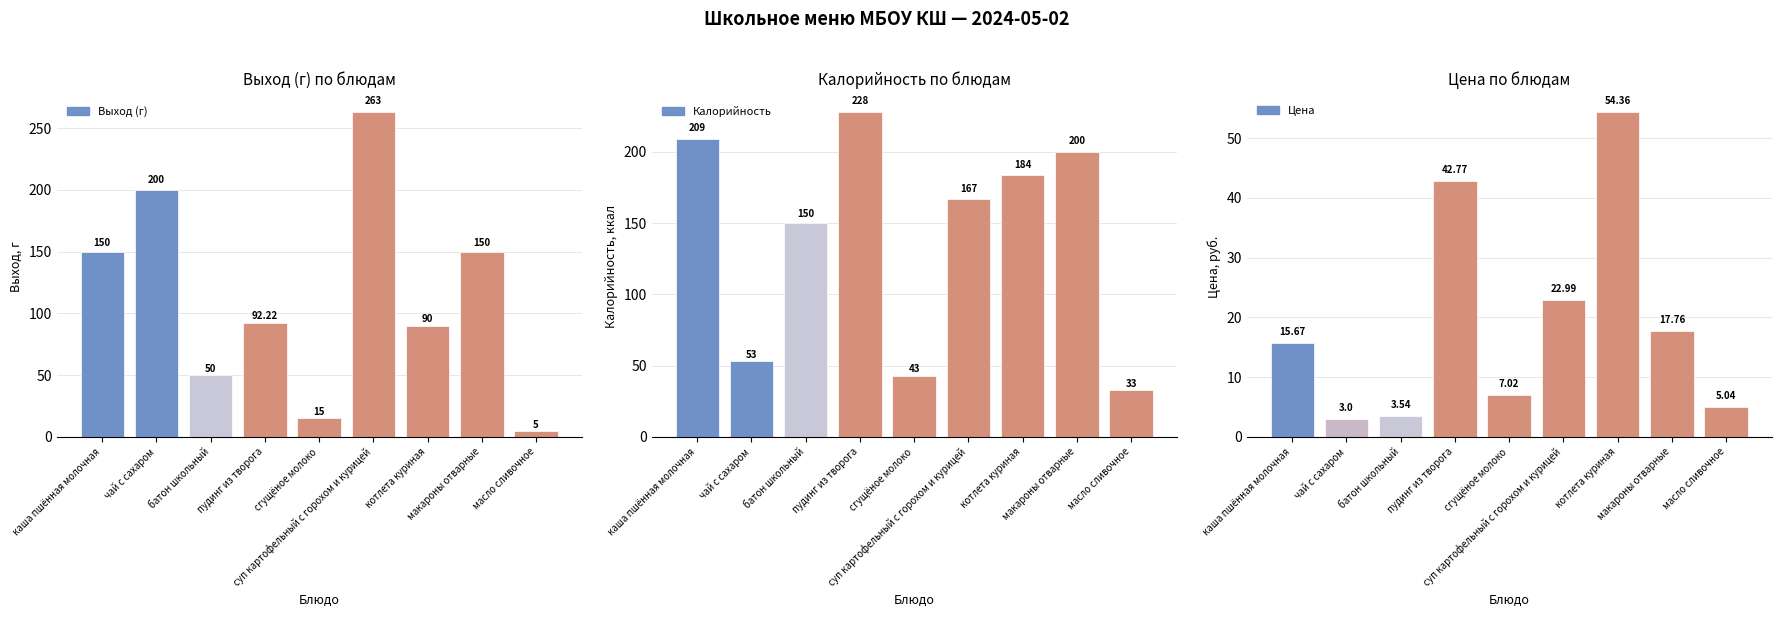

What is the approximate value of Выход (г) at чай с сахаром?

200.0